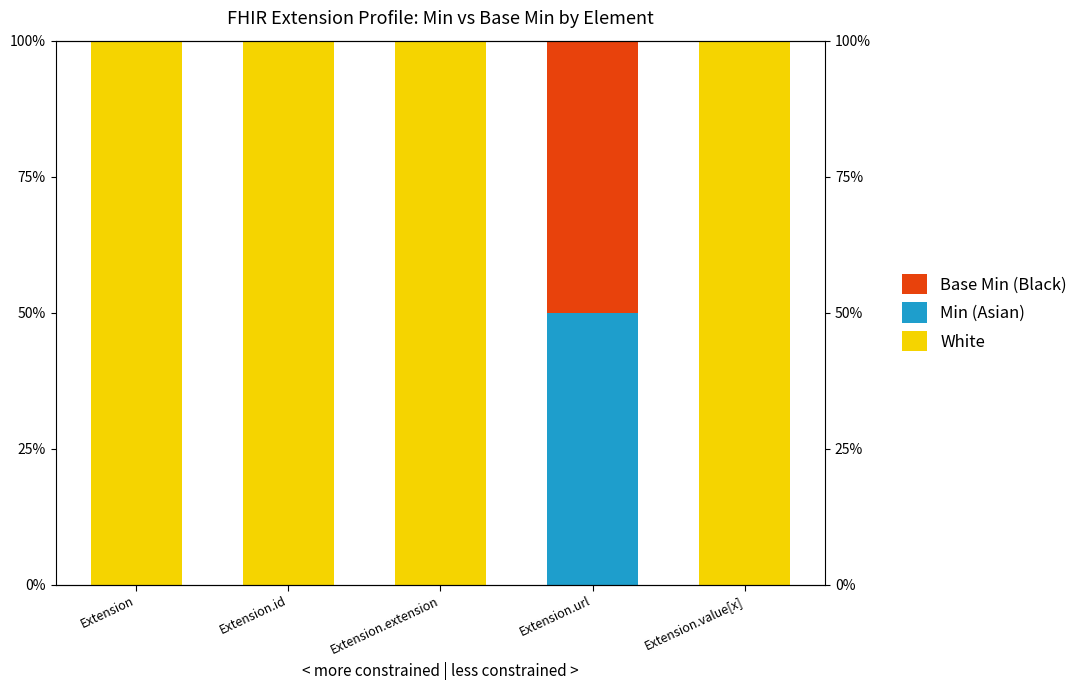

Reading left to right, list all the values displayed in this chart.

White: 100	100	100	0	100
Min (Asian): 0	0	0	50	0
Base Min (Black): 0	0	0	50	0